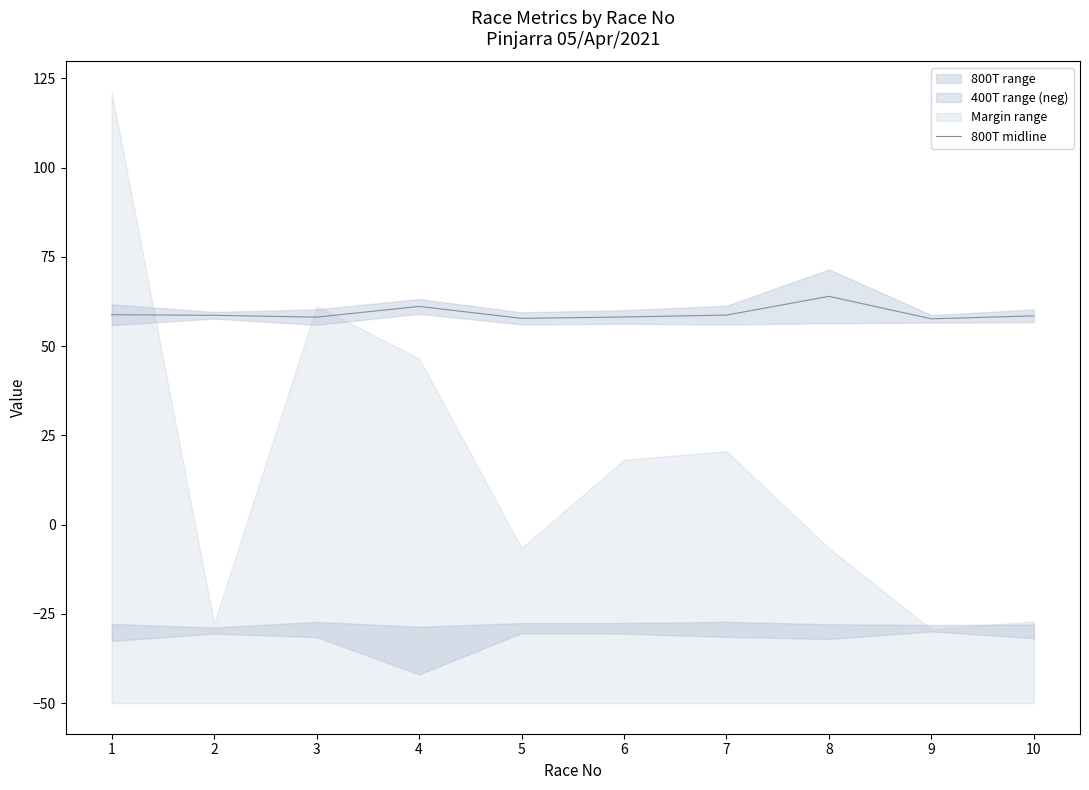

Is it true that 800T midline equals 28.3 at 7?

False